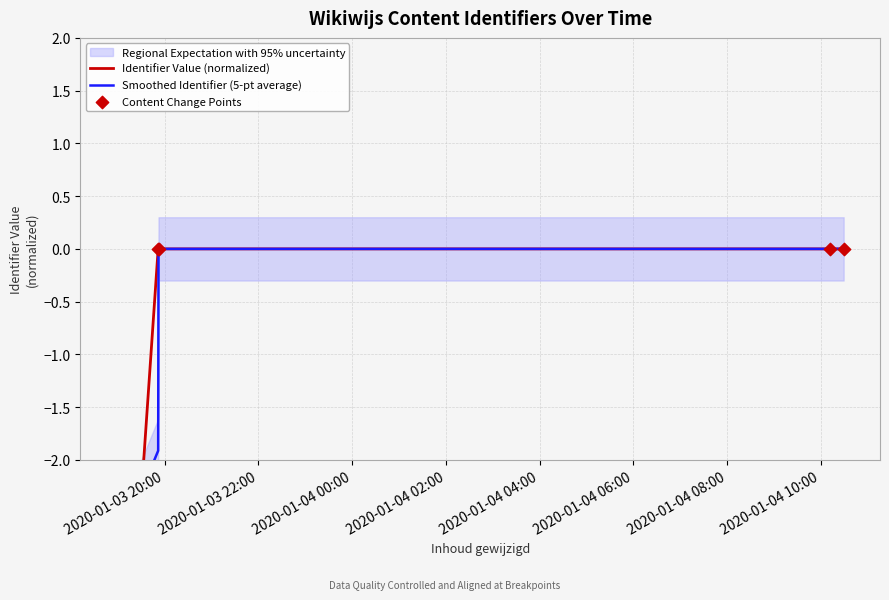

Which series has the largest total across all categories?

Smoothed Identifier (5-pt average)